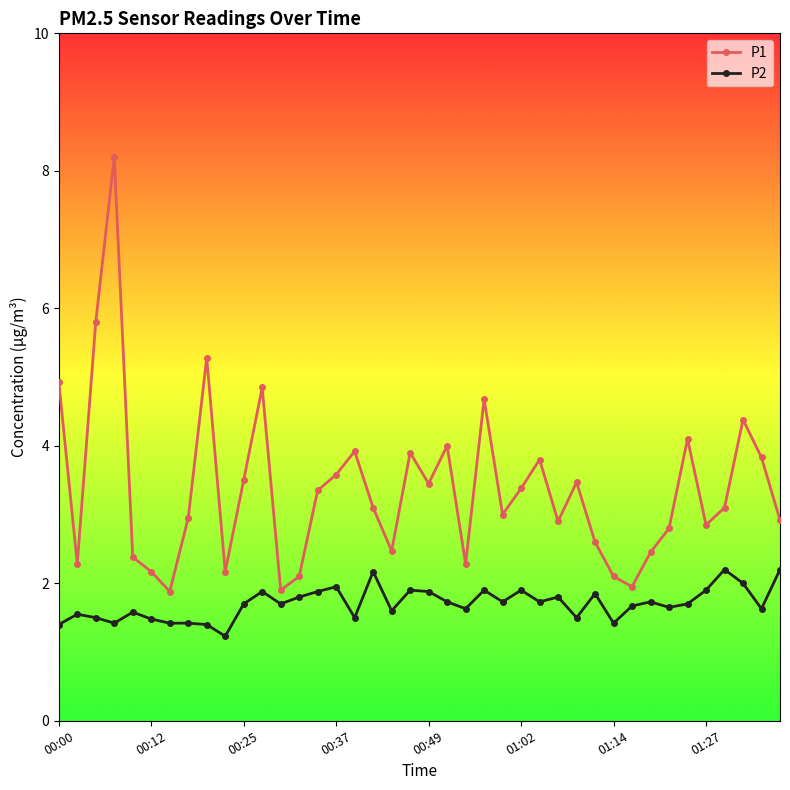

Which series has the widest spread of values?

P1